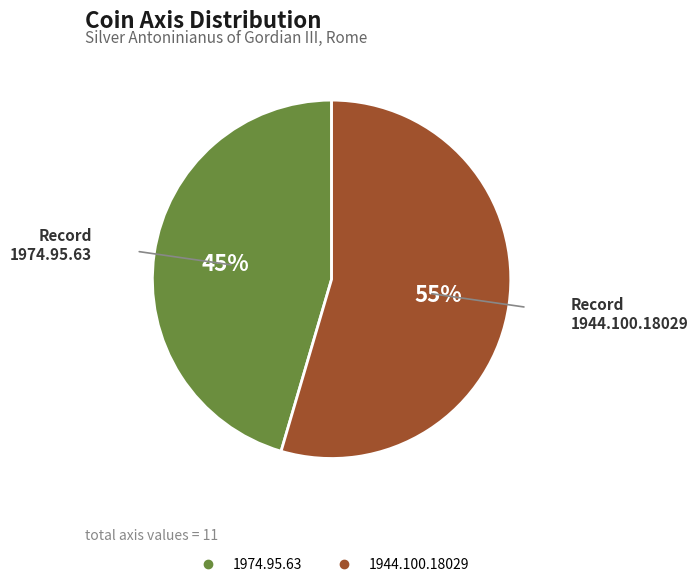

Does 1974.95.63 represent more than half of the total?

No